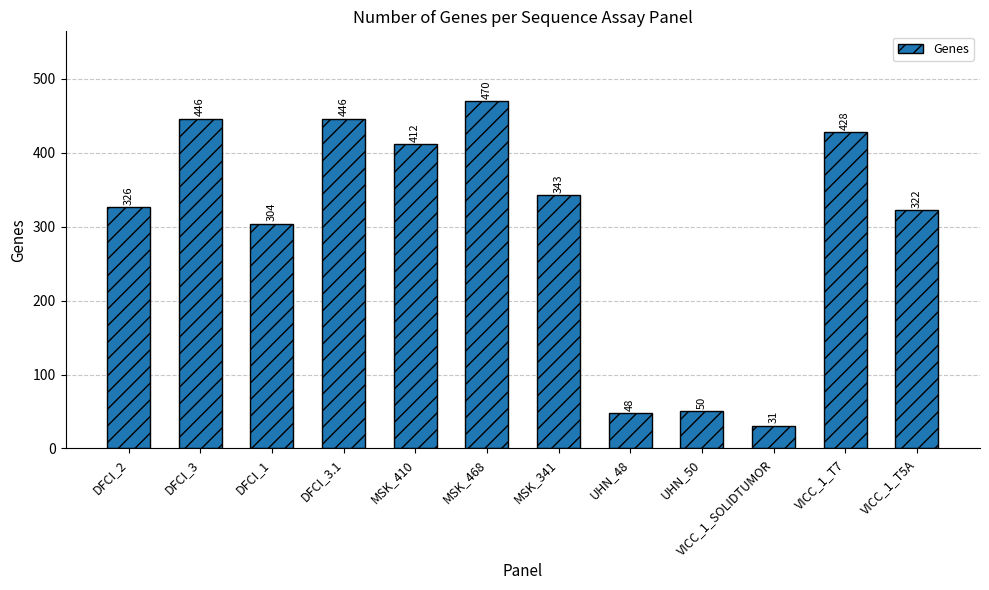

At which label is the value closest to 250?

DFCI_1